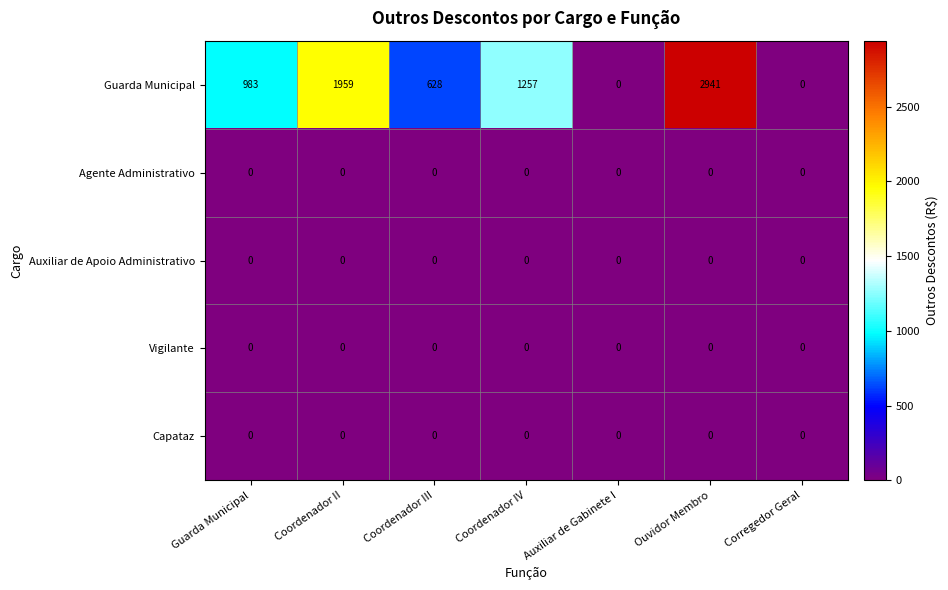

What is the total value across all series at Coordenador II?

1959